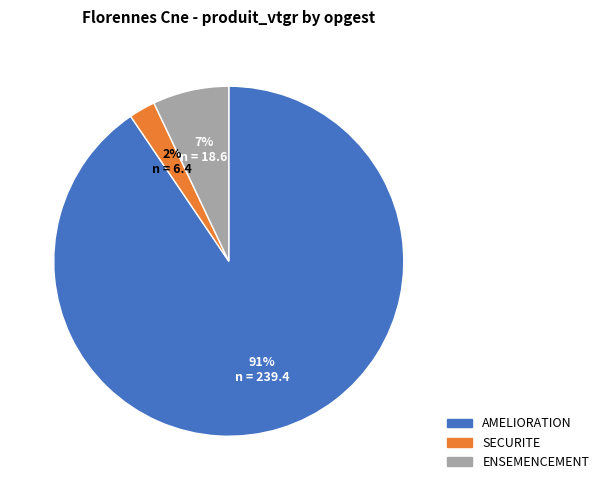

Is there a majority slice in this chart?

Yes